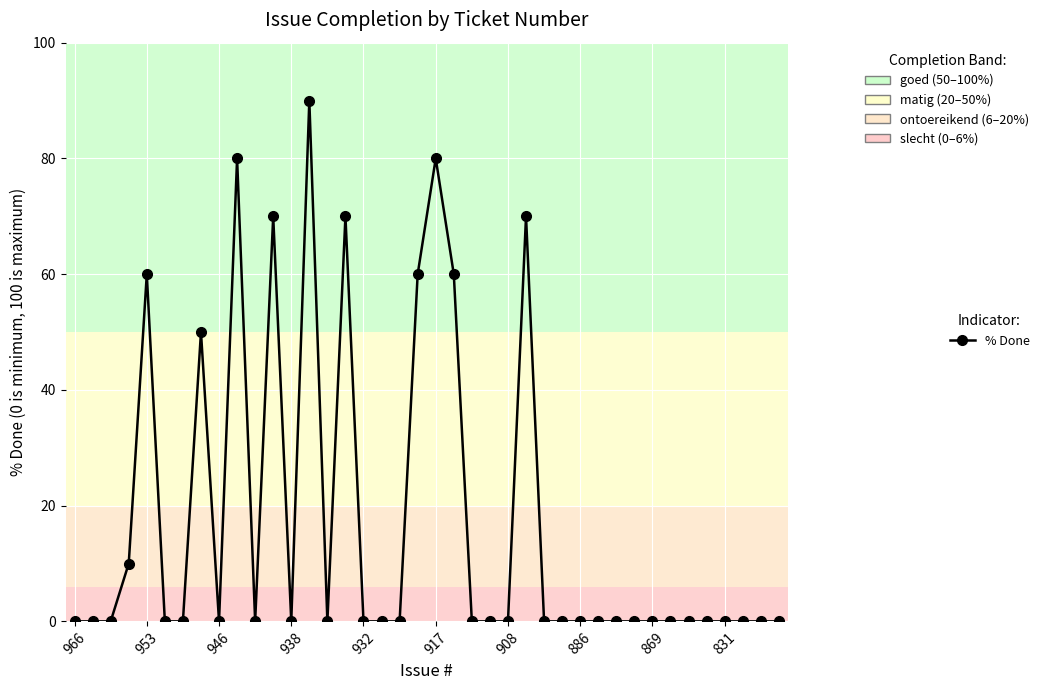

What is the sum of all values?

700